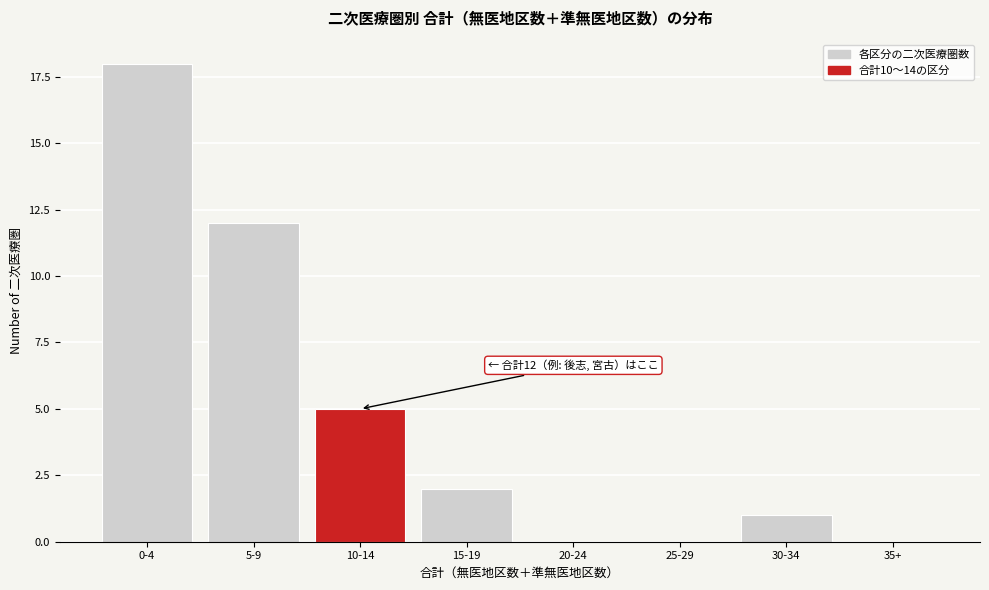

Reading right to left, list all the values displayed in this chart.

35+=0	30-34=1	25-29=0	20-24=0	15-19=2	10-14=5	5-9=12	0-4=18